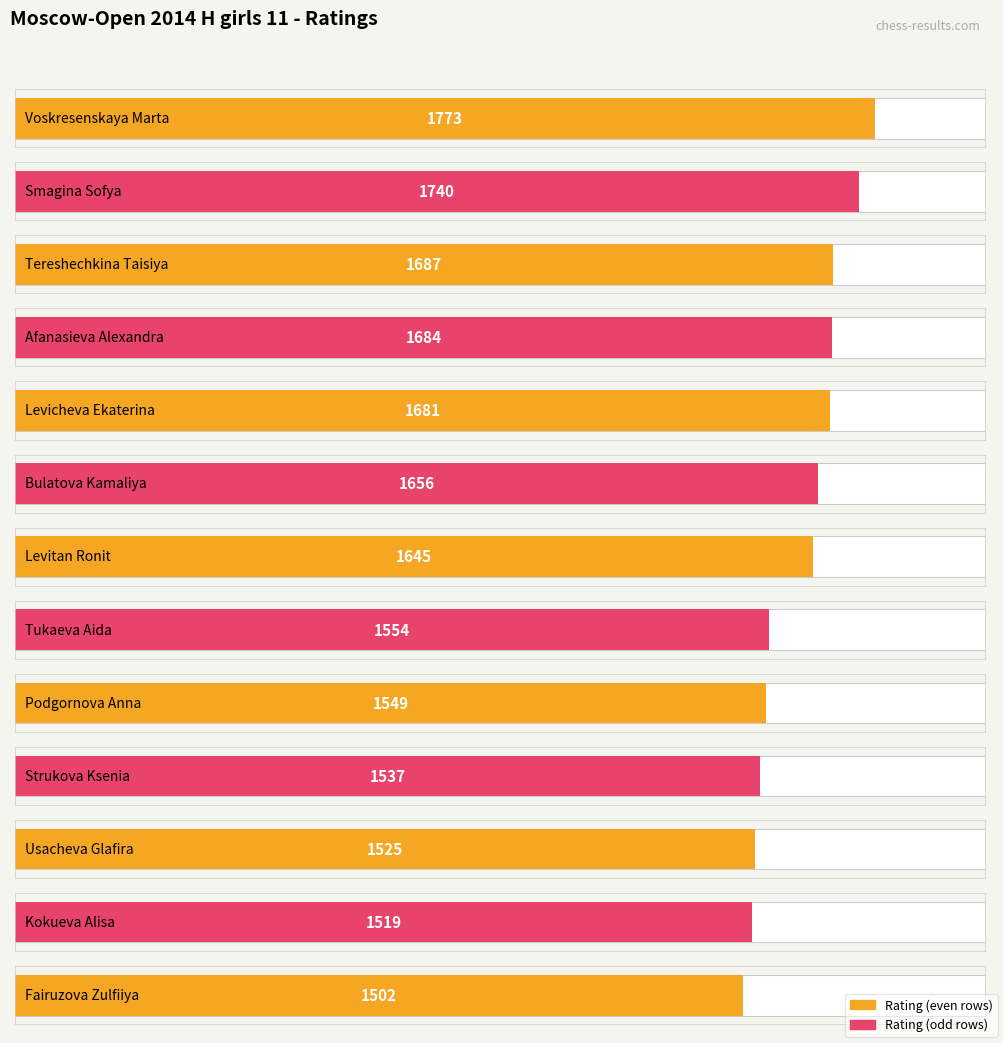

List the labels in order of value, largest first.

Voskresenskaya Marta, Smagina Sofya, Tereshechkina Taisiya, Afanasieva Alexandra, Levicheva Ekaterina, Bulatova Kamaliya, Levitan Ronit, Tukaeva Aida, Podgornova Anna, Strukova Ksenia, Usacheva Glafira, Kokueva Alisa, Fairuzova Zulfiiya